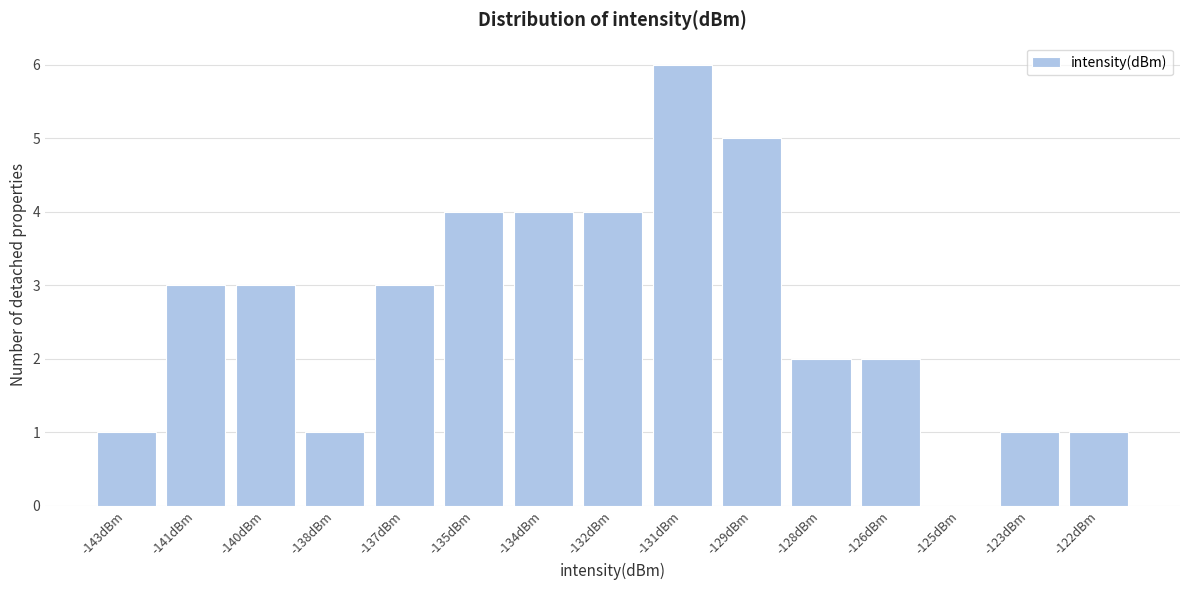

Reading left to right, extract all data points from this chart.

-143dBm=1	-141dBm=3	-140dBm=3	-138dBm=1	-137dBm=3	-135dBm=4	-134dBm=4	-132dBm=4	-131dBm=6	-129dBm=5	-128dBm=2	-126dBm=2	-125dBm=0	-123dBm=1	-122dBm=1